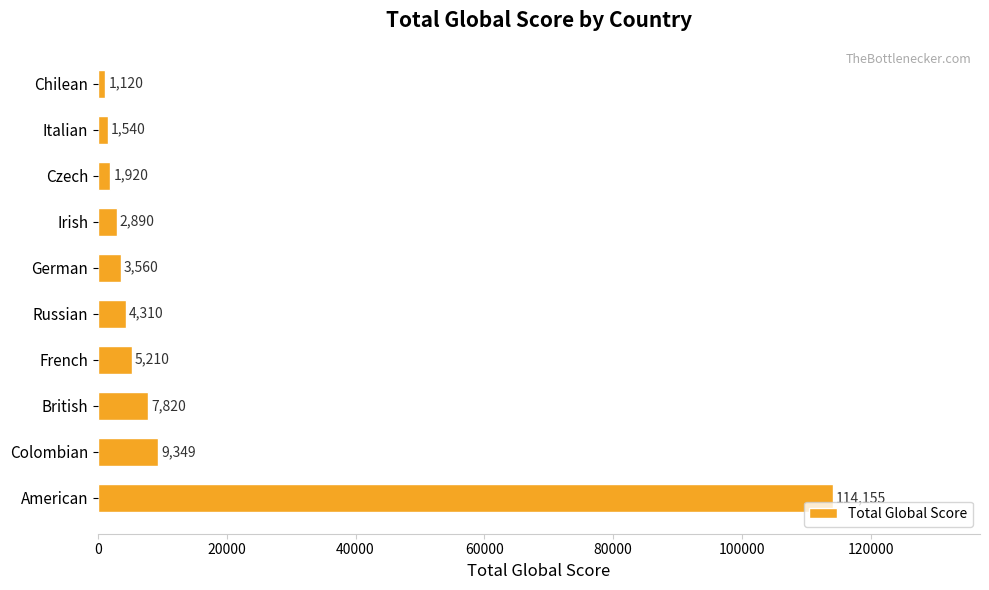

How many distinct data groups are displayed?

1